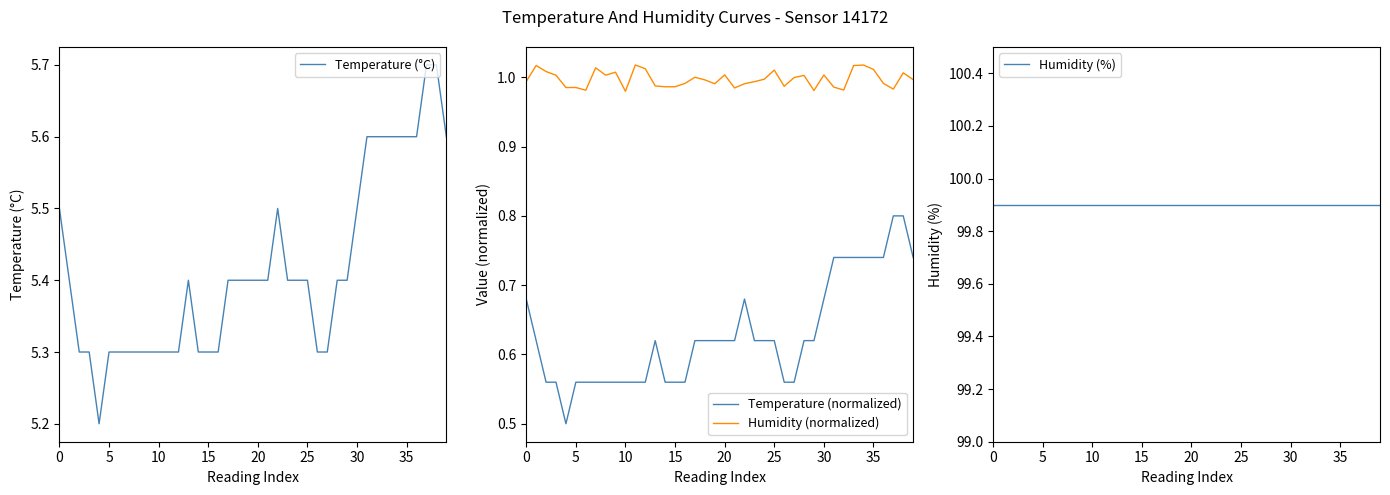

What is the label of the 11th point from the left?

10